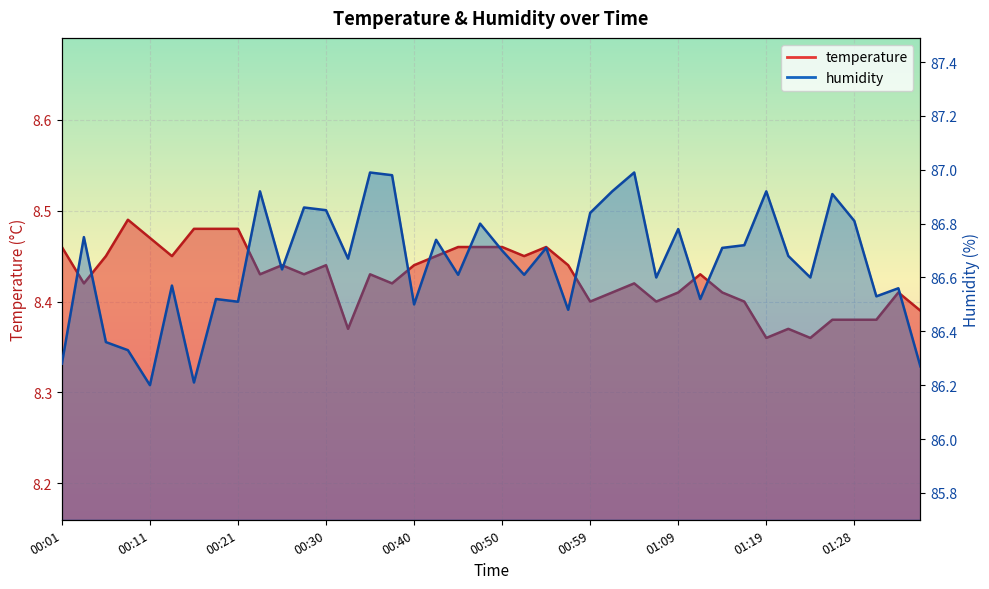

What is the label of the 24th point from the left?

00:57